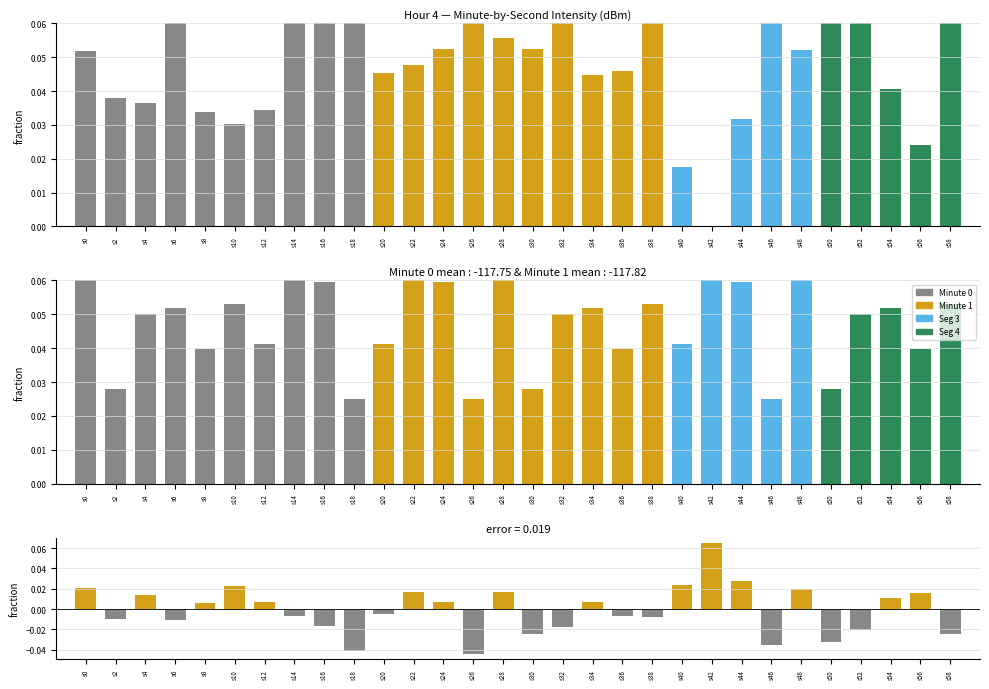

How many data points does each series have?

30